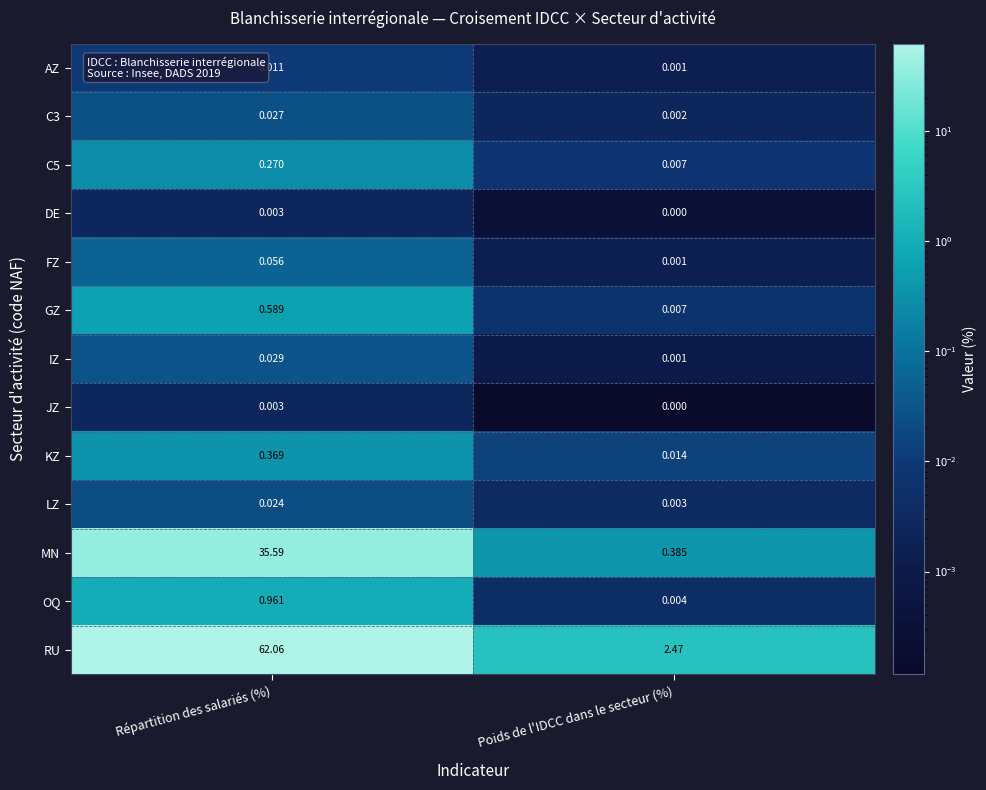

Between Répartition des salariés (%) and Poids de l'IDCC dans le secteur (%), which series saw the biggest shift?

RU